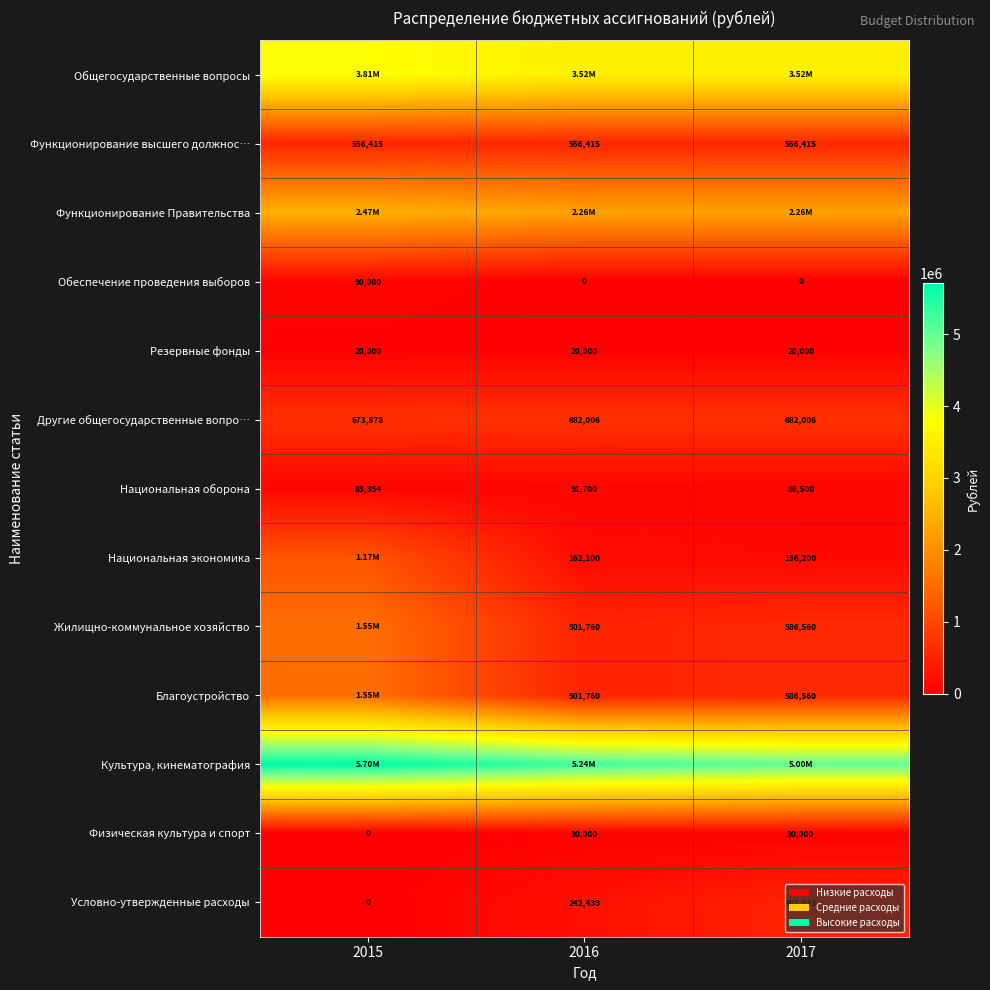

What is the minimum value for Национальная оборона?

83354.0